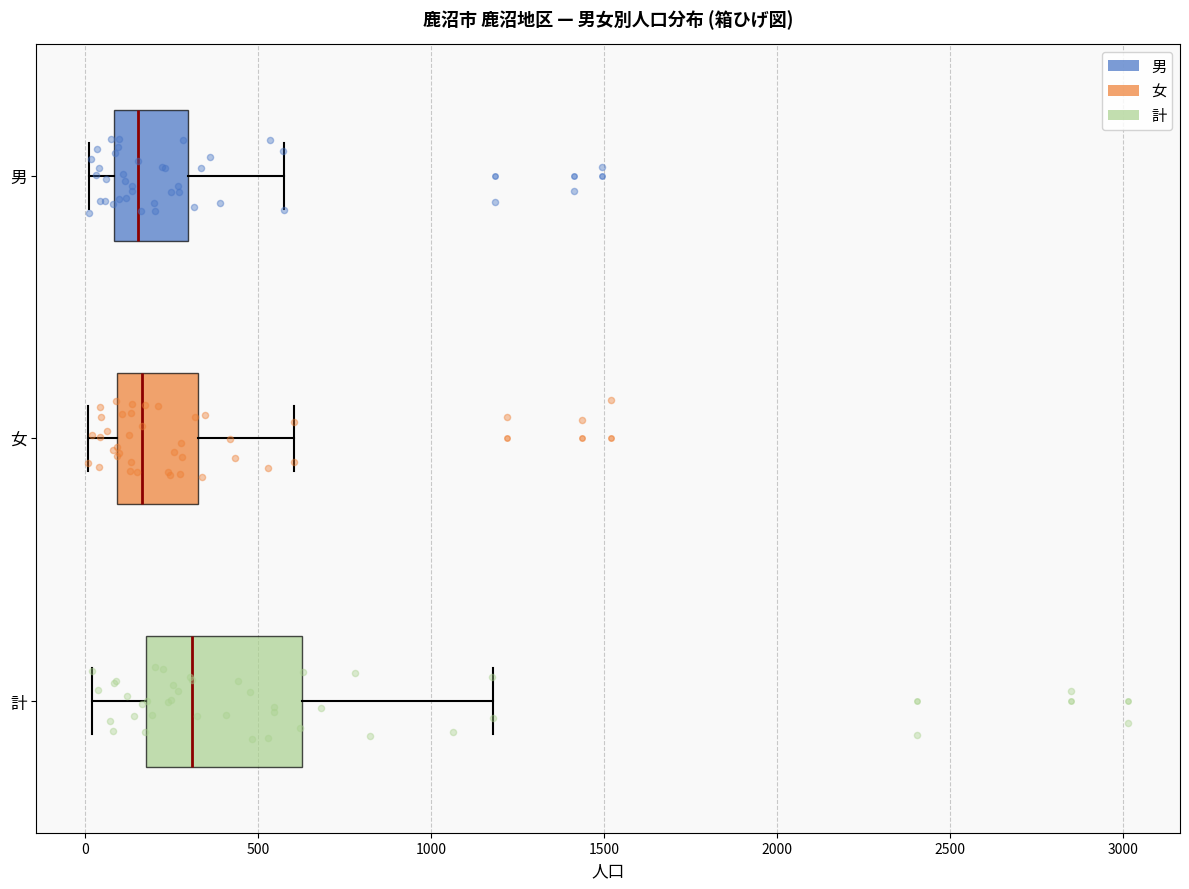

Comparing the boxes themselves (not the whiskers), which one is the widest?

計